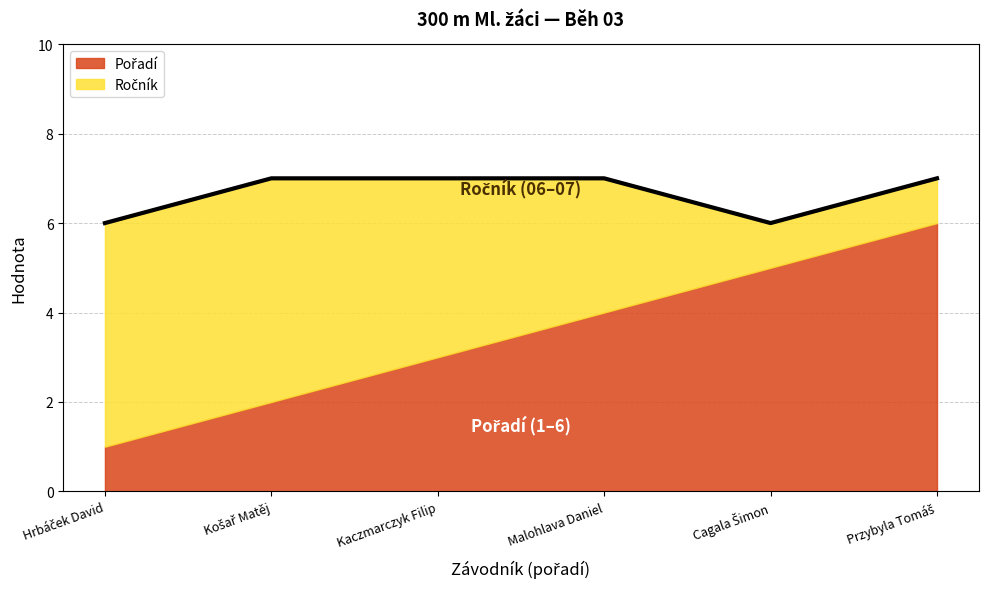

What is the label of the 6th point from the right?

Hrbáček David